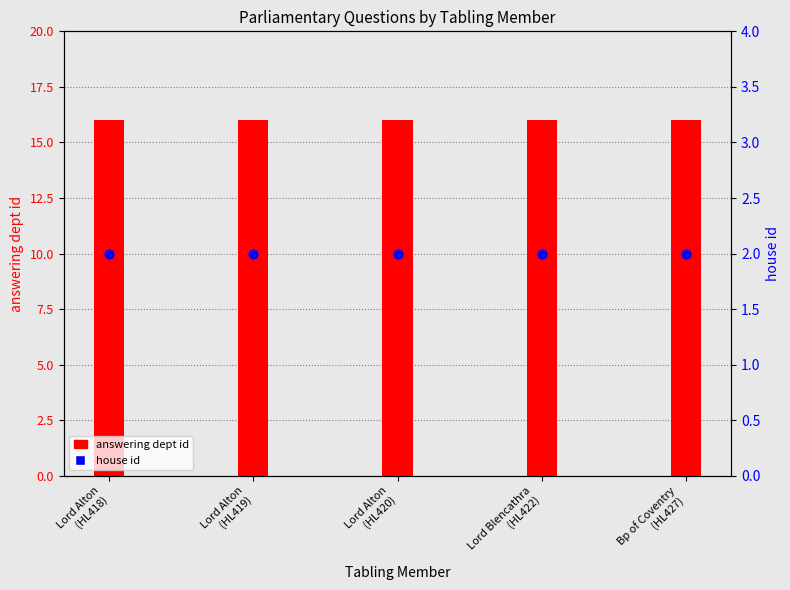

What is the total value across all series at Lord Alton
(HL419)?

18